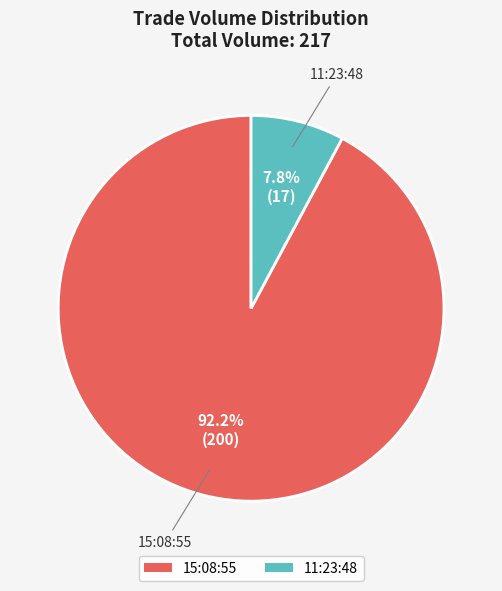

How many segments does this pie chart have?

2